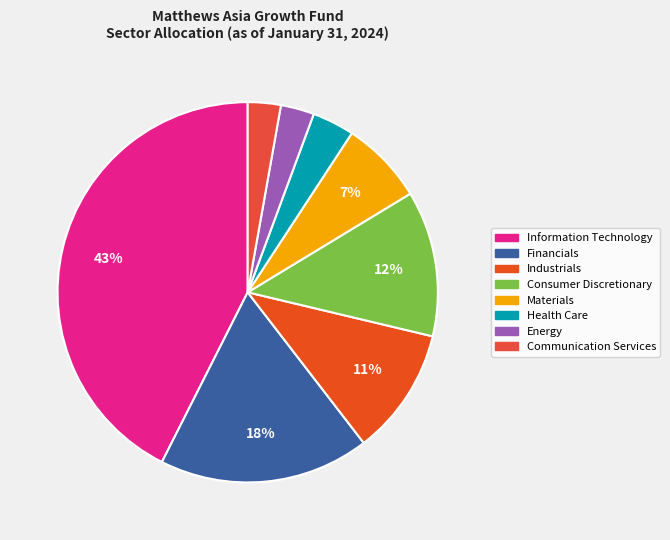

Is there a majority slice in this chart?

No